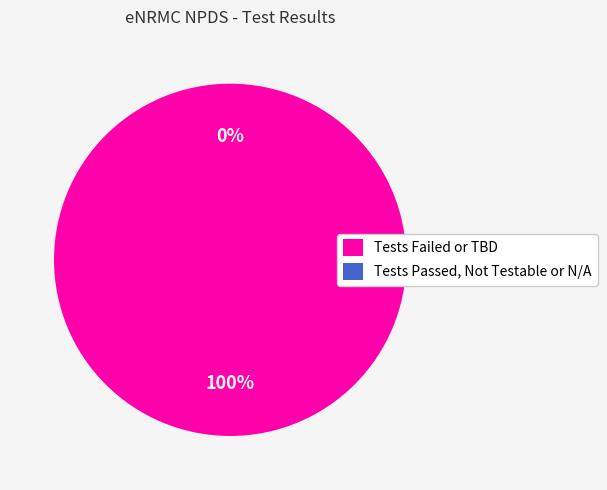

Between Tests Failed or TBD and Tests Passed, Not Testable or N/A, which is larger?

Tests Failed or TBD